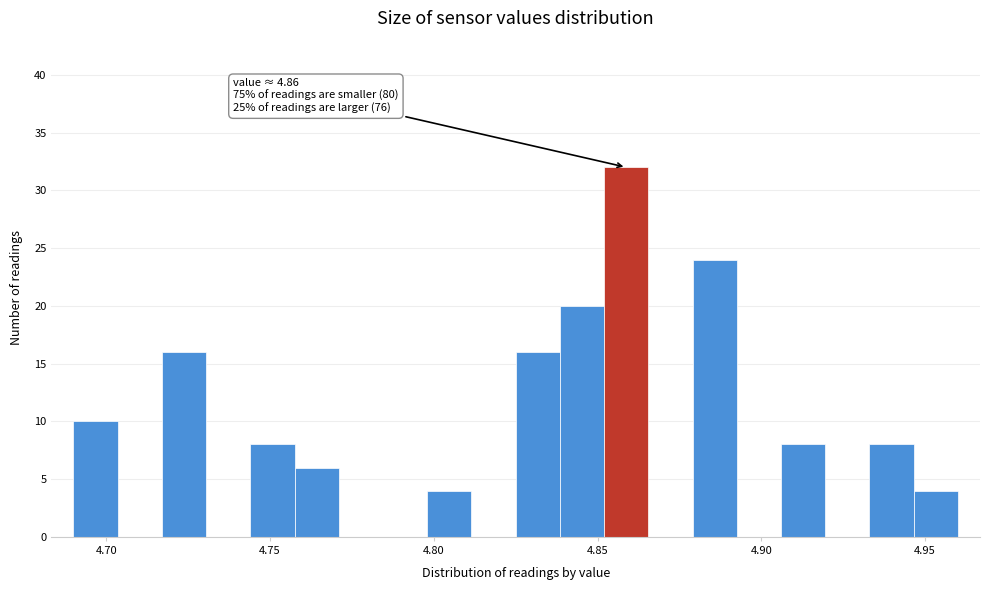

Read against the x-axis, roughly where is the centre of the tallest bar?

4.860